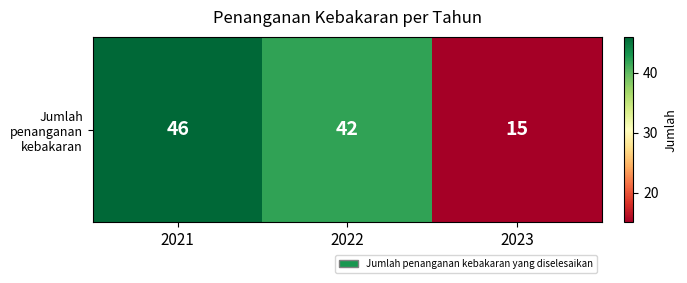

At which label is the value closest to 30?

2022